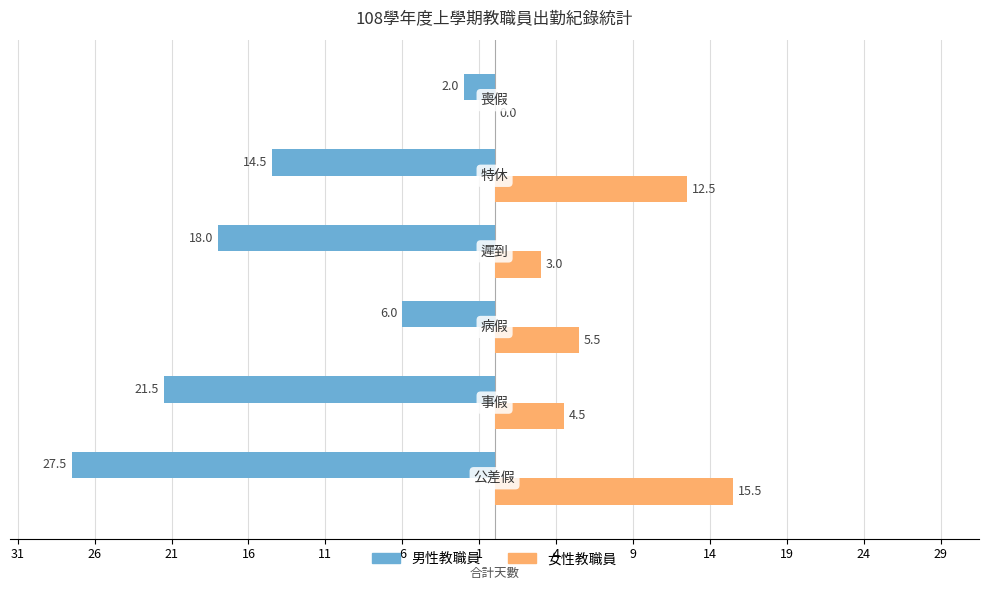

What are all the series names shown in the legend?

男性教職員, 女性教職員